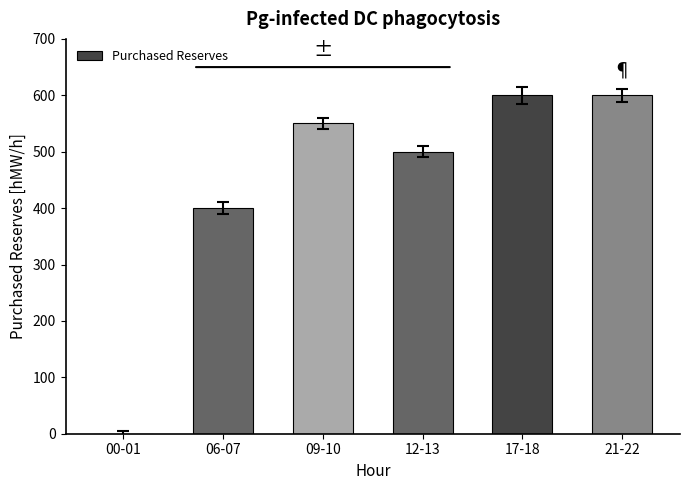

What is the sum of the values at 17-18 and 12-13?

1100